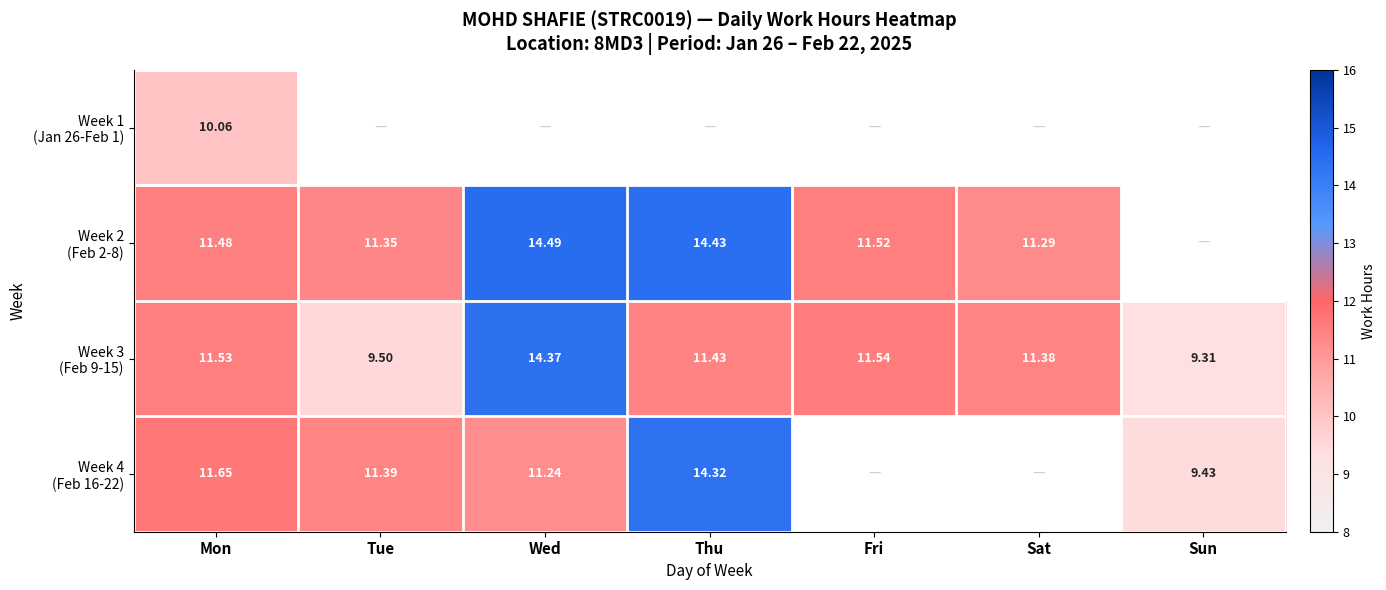

How many data points in Week 2 (Feb 2-8) are less than 11?

1